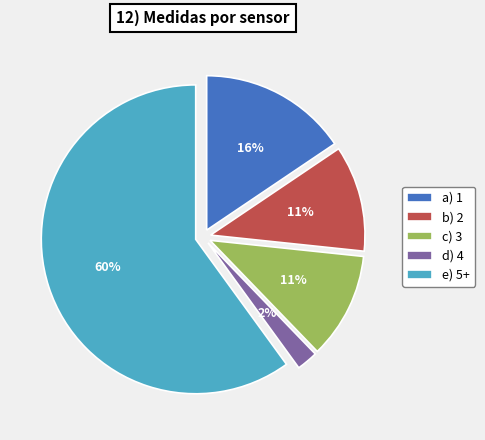

Between b) 2 and a) 1, which is larger?

a) 1